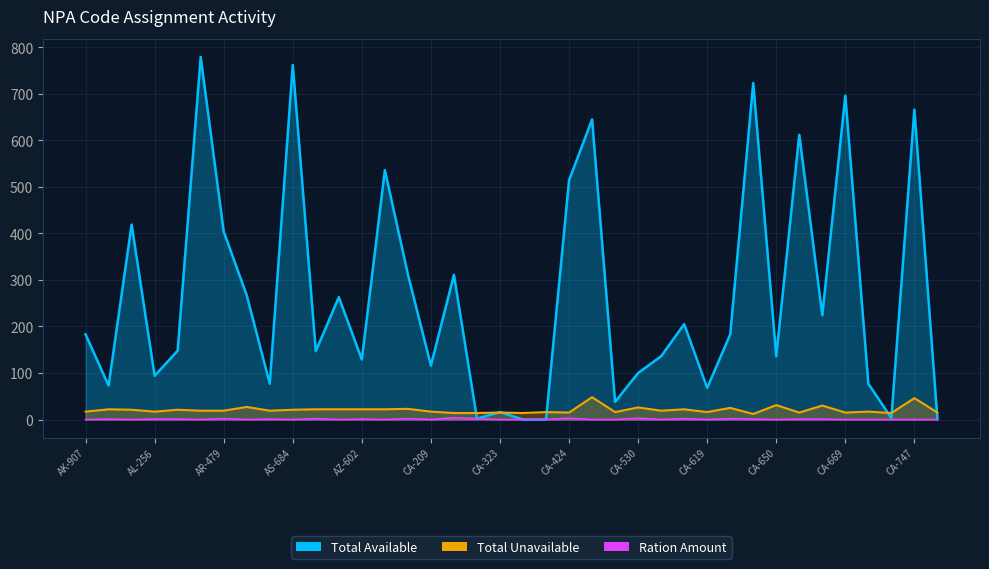

What is the label of the 10th point from the left?

AS-684